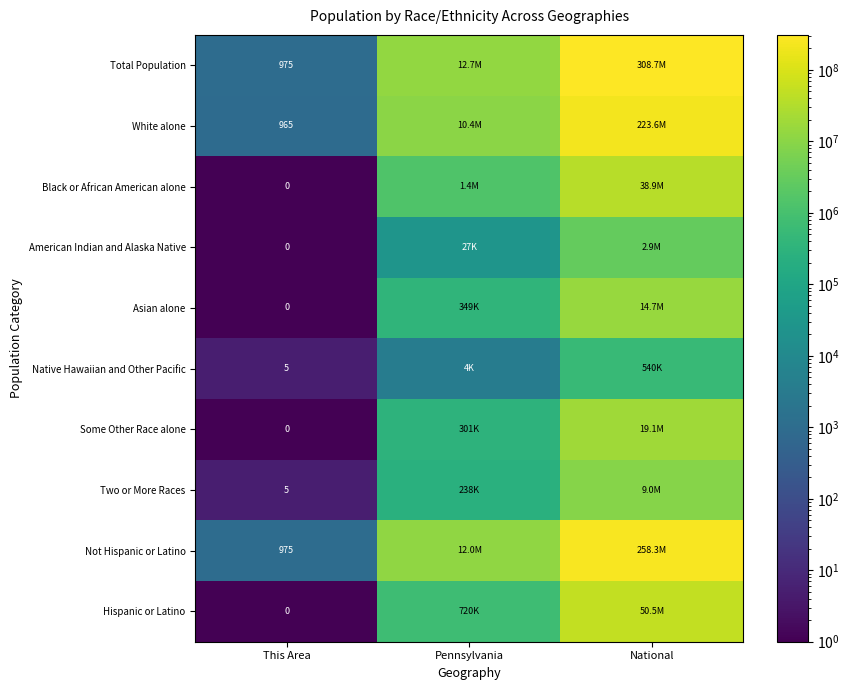

What is the spread (max minus min) of values at This Area?

975